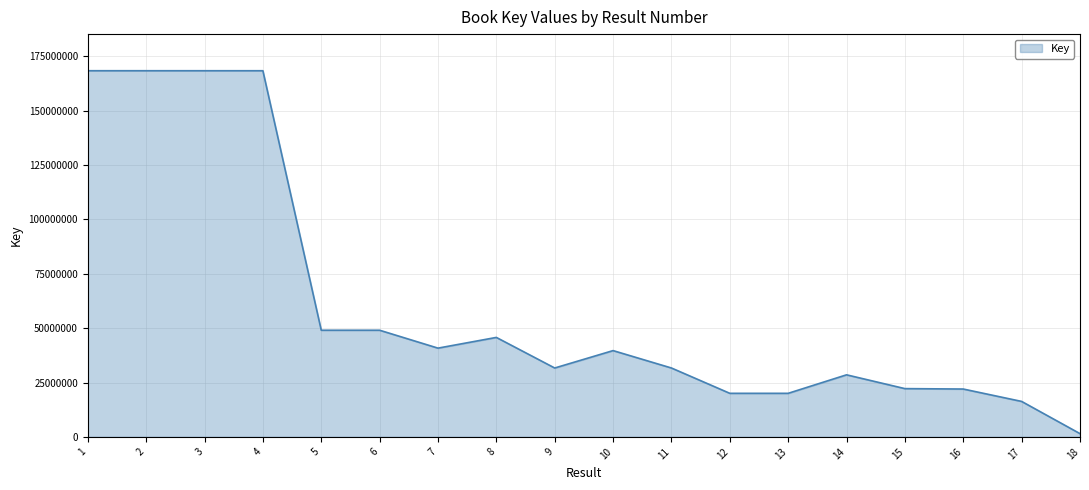

What is the greatest value displayed?

168355689